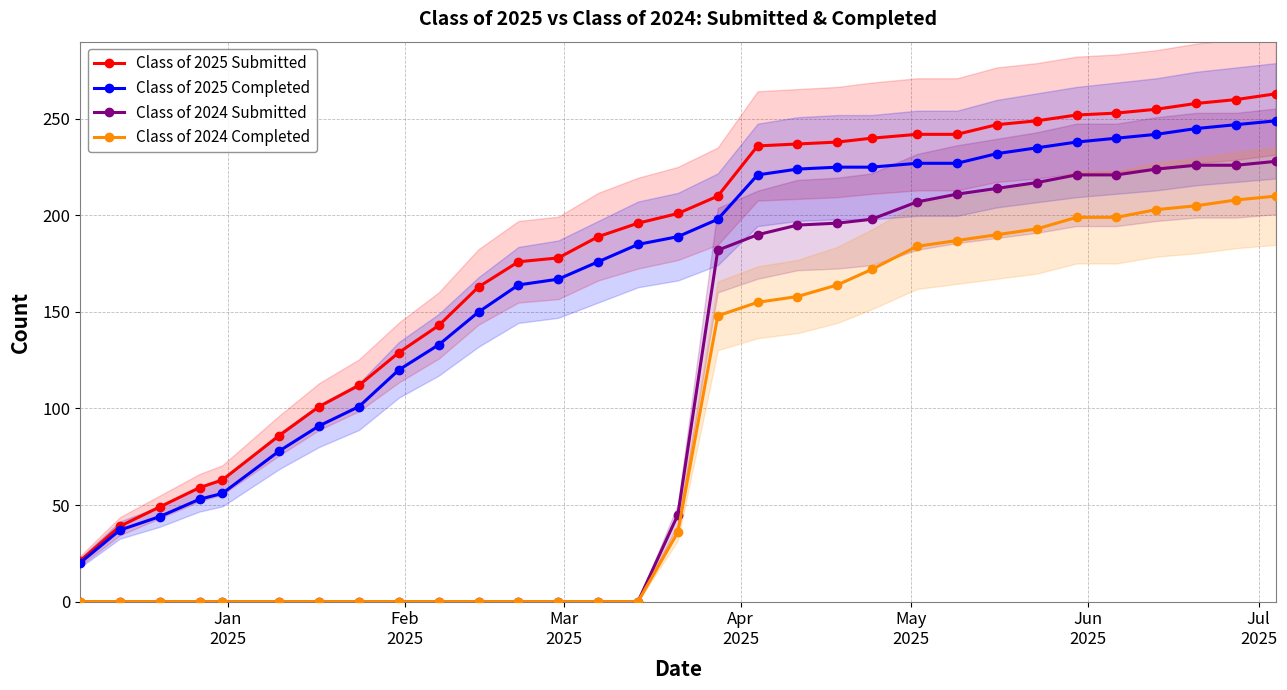

Reading right to left, extract all data points from this chart.

Class of 2025 Submitted: 263	260	258	255	253	252	249	247	242	242	240	238	237	236	210	201	196	189	178	176	163	143	129	112	101	86	63	59	49	39	21
Class of 2025 Completed: 249	247	245	242	240	238	235	232	227	227	225	225	224	221	198	189	185	176	167	164	150	133	120	101	91	78	56	53	44	37	20
Class of 2024 Submitted: 228	226	226	224	221	221	217	214	211	207	198	196	195	190	182	45	0	0	0	0	0	0	0	0	0	0	0	0	0	0	0
Class of 2024 Completed: 210	208	205	203	199	199	193	190	187	184	172	164	158	155	148	36	0	0	0	0	0	0	0	0	0	0	0	0	0	0	0